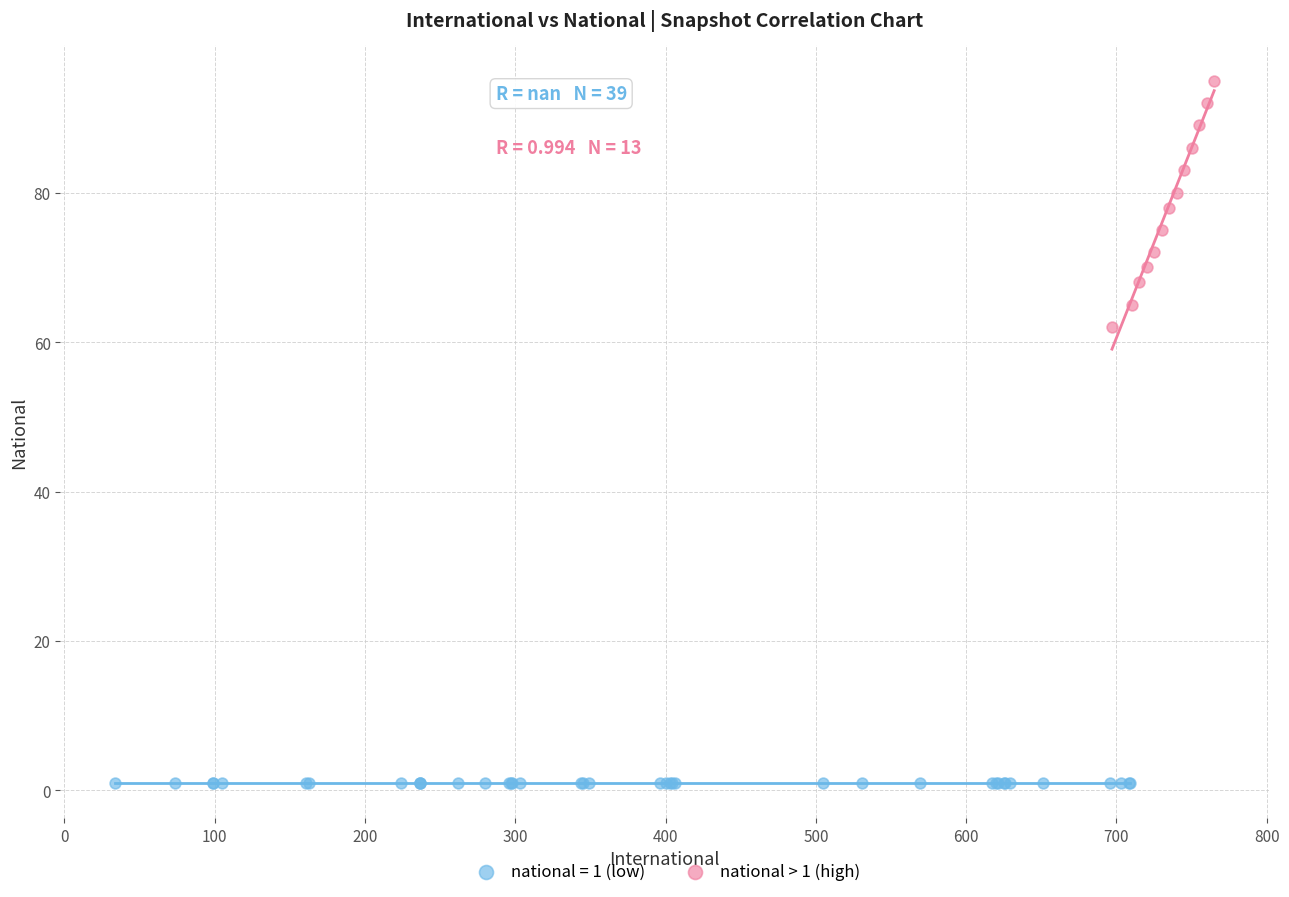

Which series reaches the minimum Y coordinate?

national = 1 (low)